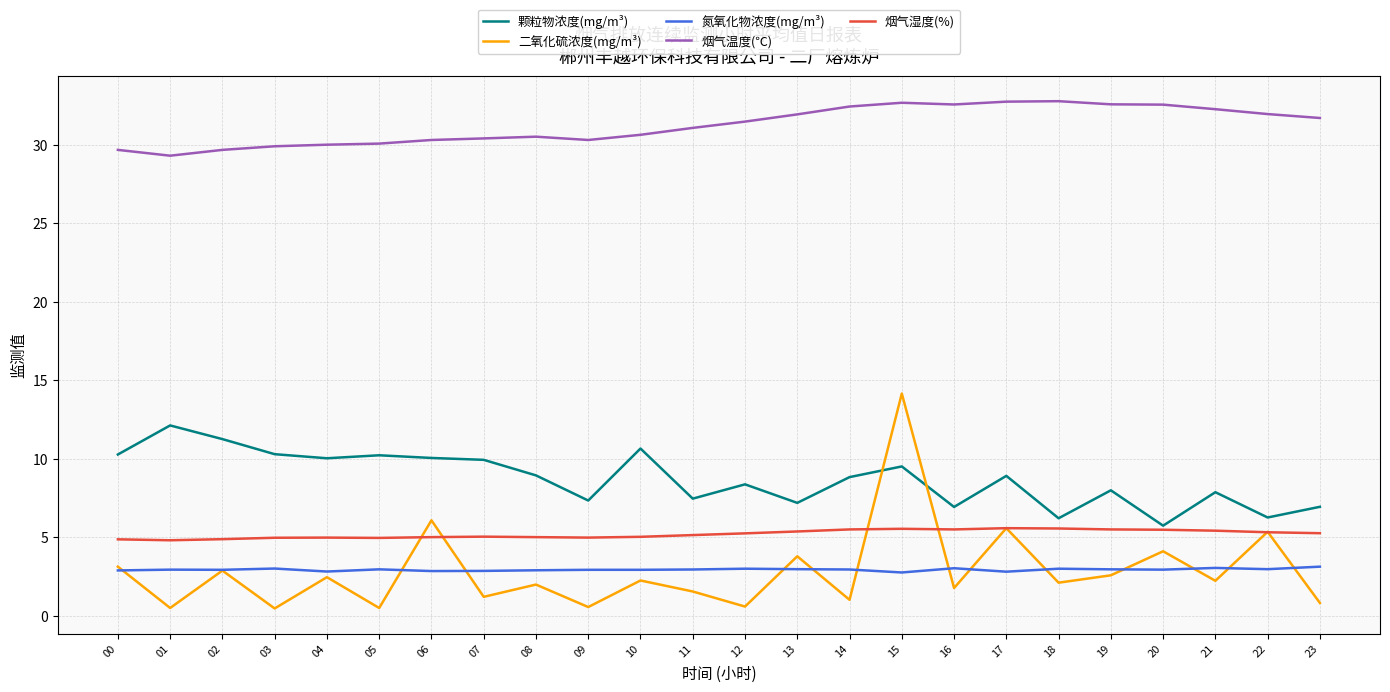

Is the value of 烟气温度(℃) at 02 greater than the value of 颗粒物浓度(mg/m³) at 19?

Yes